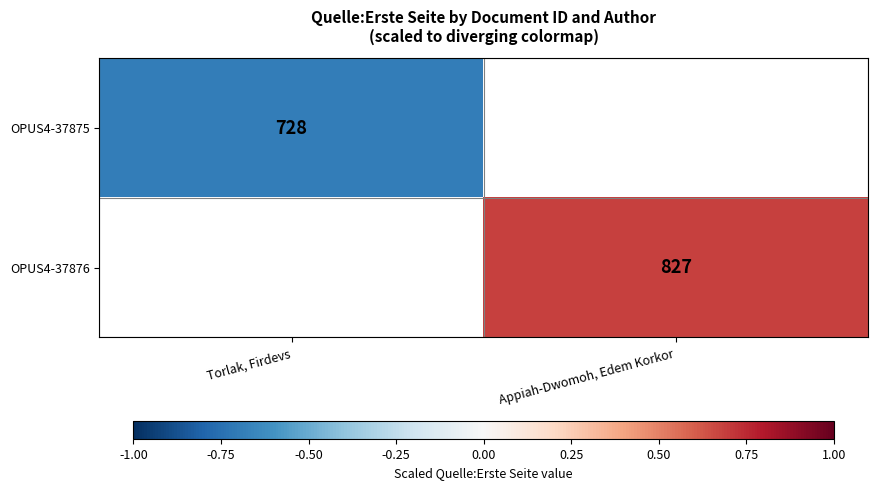

How many series are shown in this chart?

2